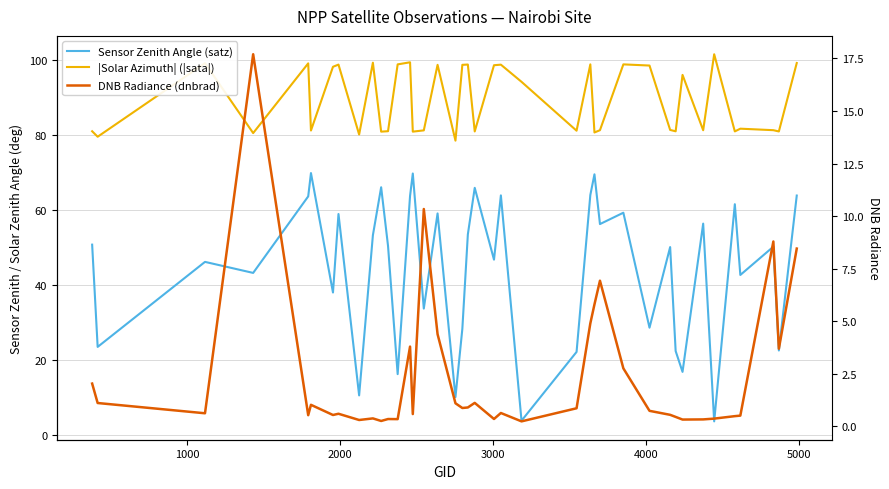

What is the value of the |Solar Azimuth| (|sata|) point at the 34th from the left?

81.2